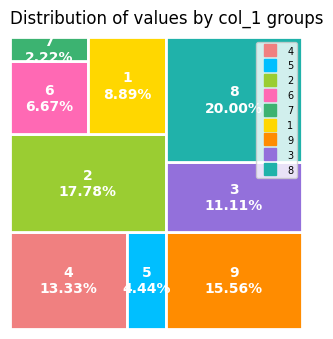

Rank the categories by value from lowest to highest.

7, 5, 6, 1, 3, 4, 9, 2, 8